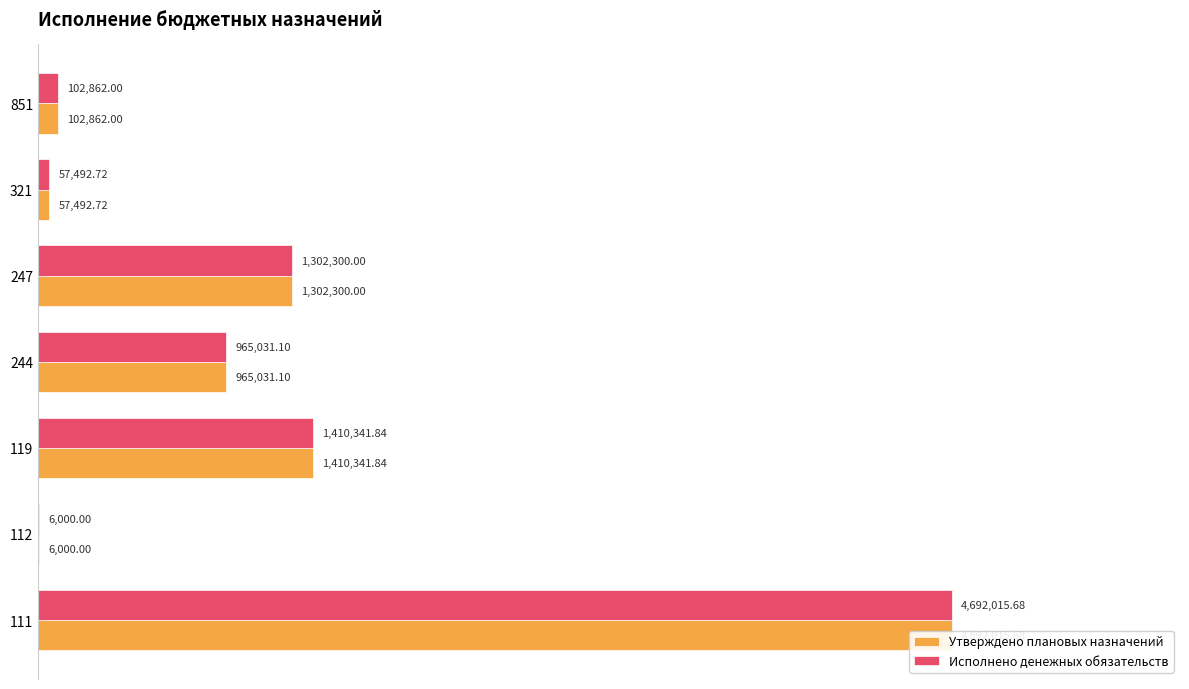

Rank the series by their maximum value, from highest to lowest.

Утверждено плановых назначений, Исполнено денежных обязательств